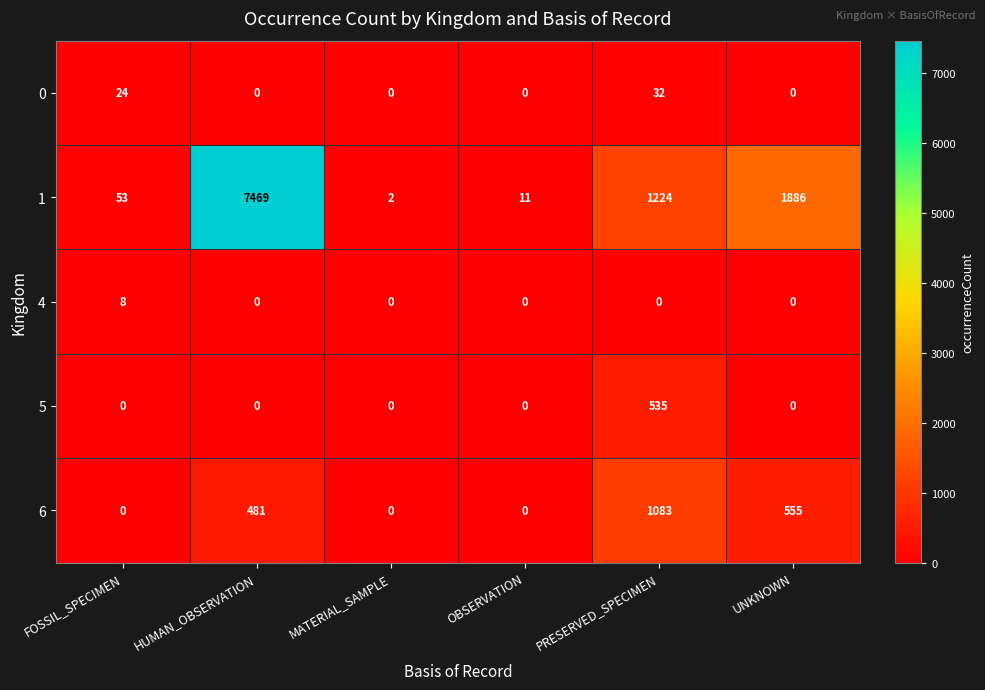

Reading right to left, list all the values displayed in this chart.

0: 0	32	0	0	0	24
1: 1886	1224	11	2	7469	53
4: 0	0	0	0	0	8
5: 0	535	0	0	0	0
6: 555	1083	0	0	481	0